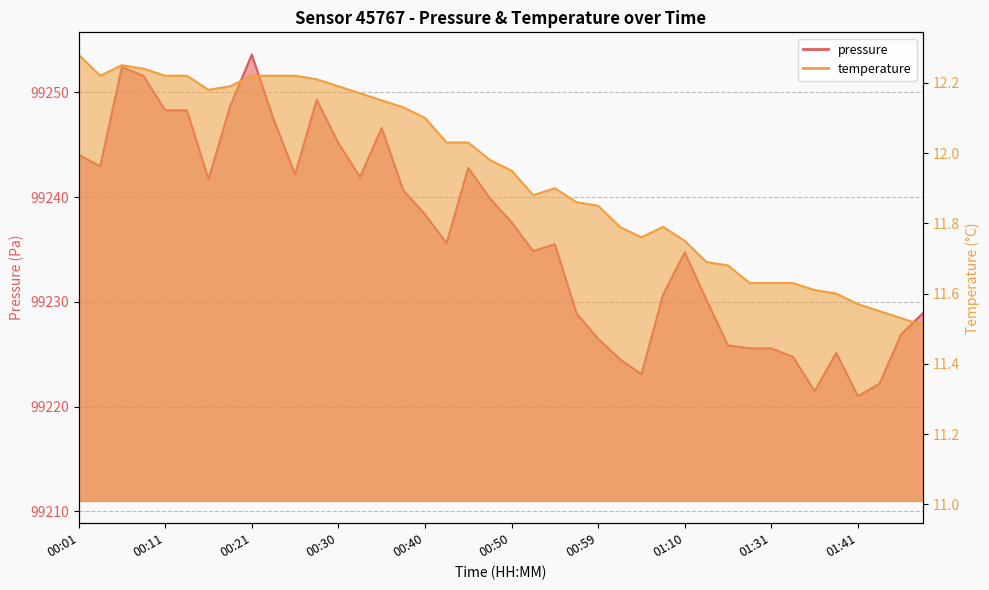

What is the difference between the highest and lowest values at 01:28?

99213.9